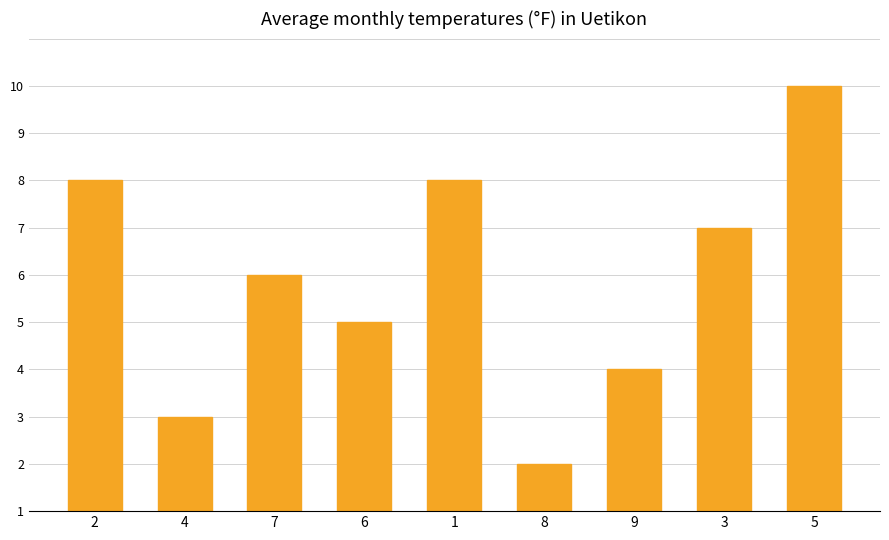

What position from the right is 6?

6